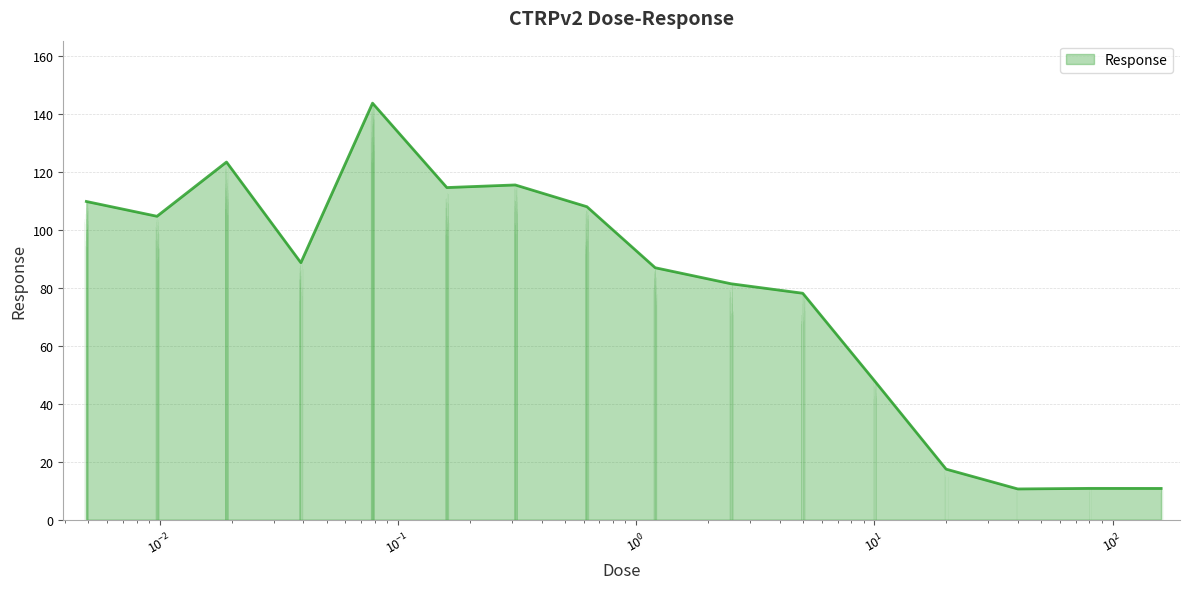

At which category does the data reach its first local peak?

0.019